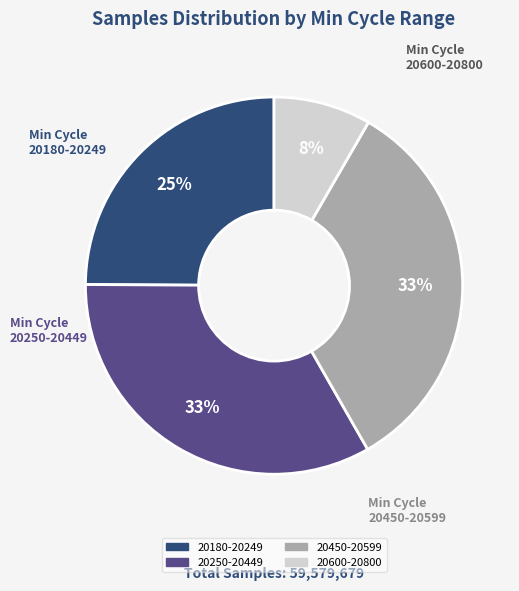

Is there a majority slice in this chart?

No